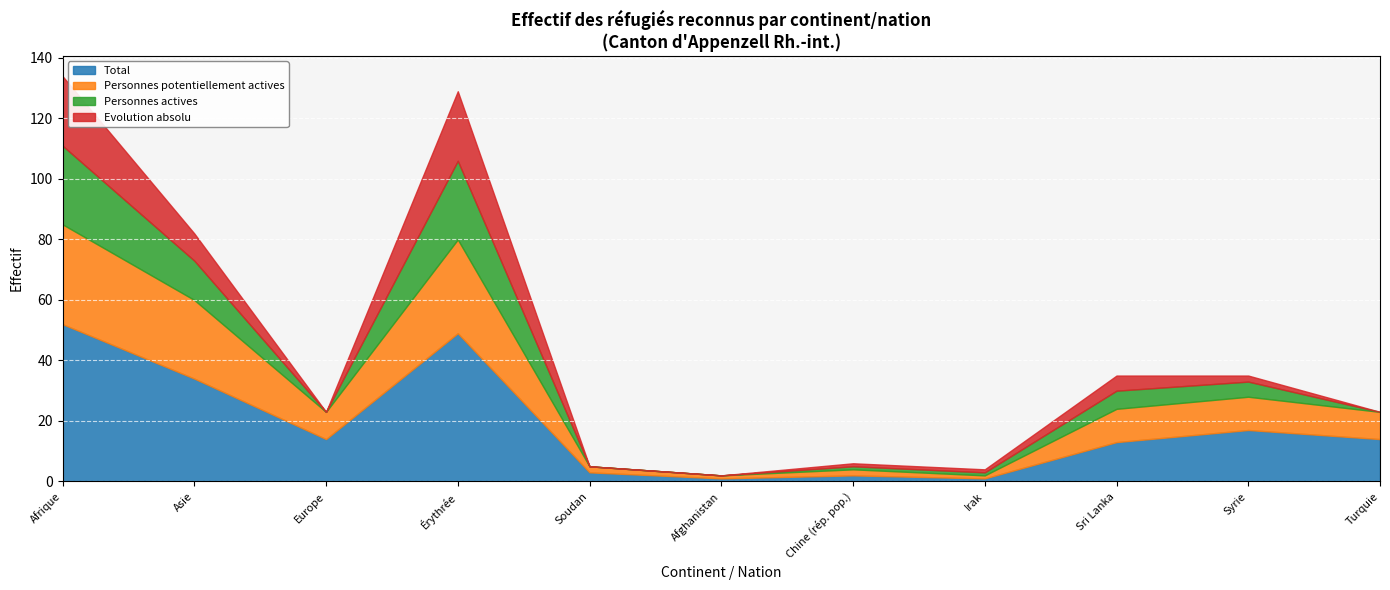

What is the average value of the Personnes potentiellement actives series?

12